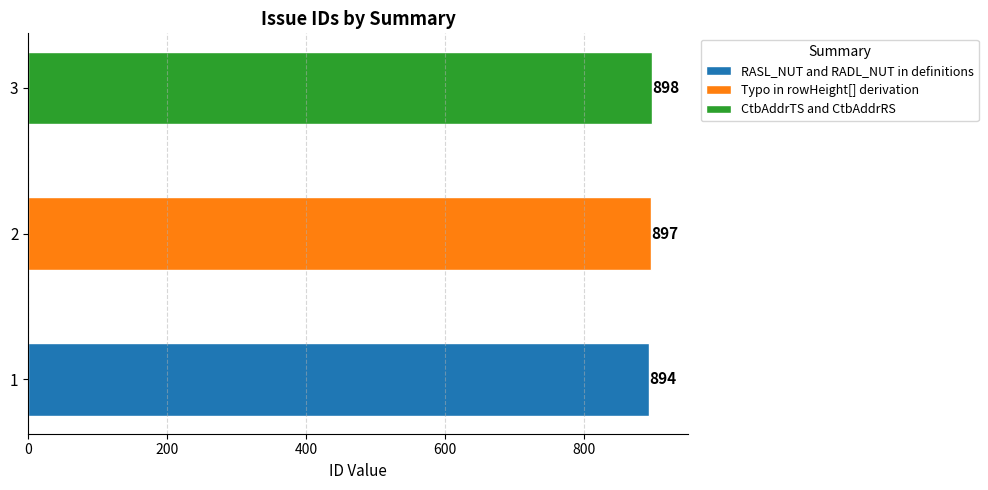

What is the change in value from RASL_NUT and RADL_NUT in definitions to Typo in rowHeight[] derivation?

+3